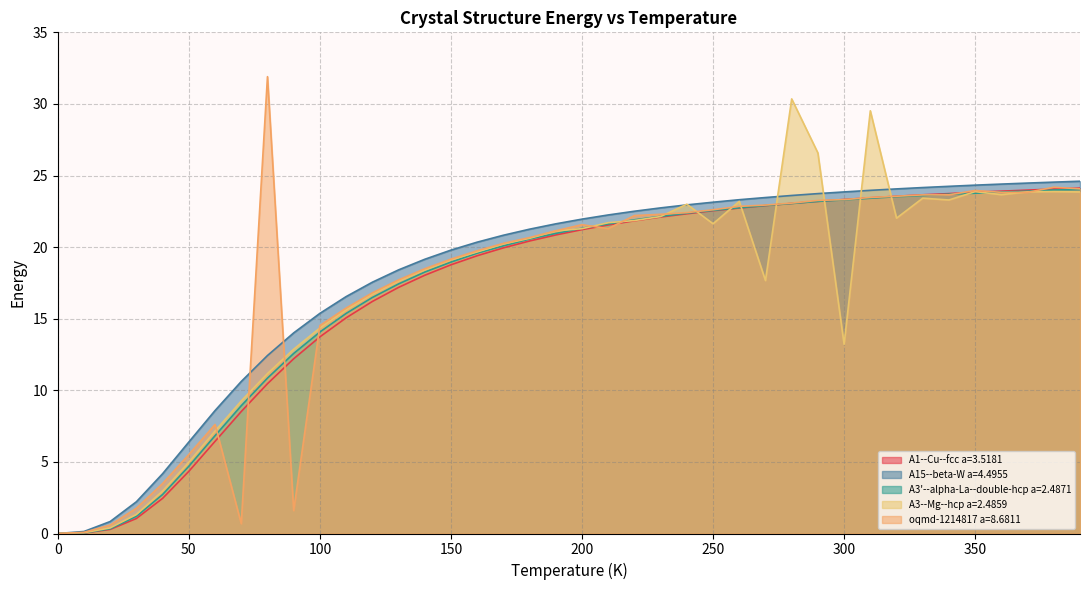

At which label does A1--Cu--fcc a=3.5181 first exceed 21?

200